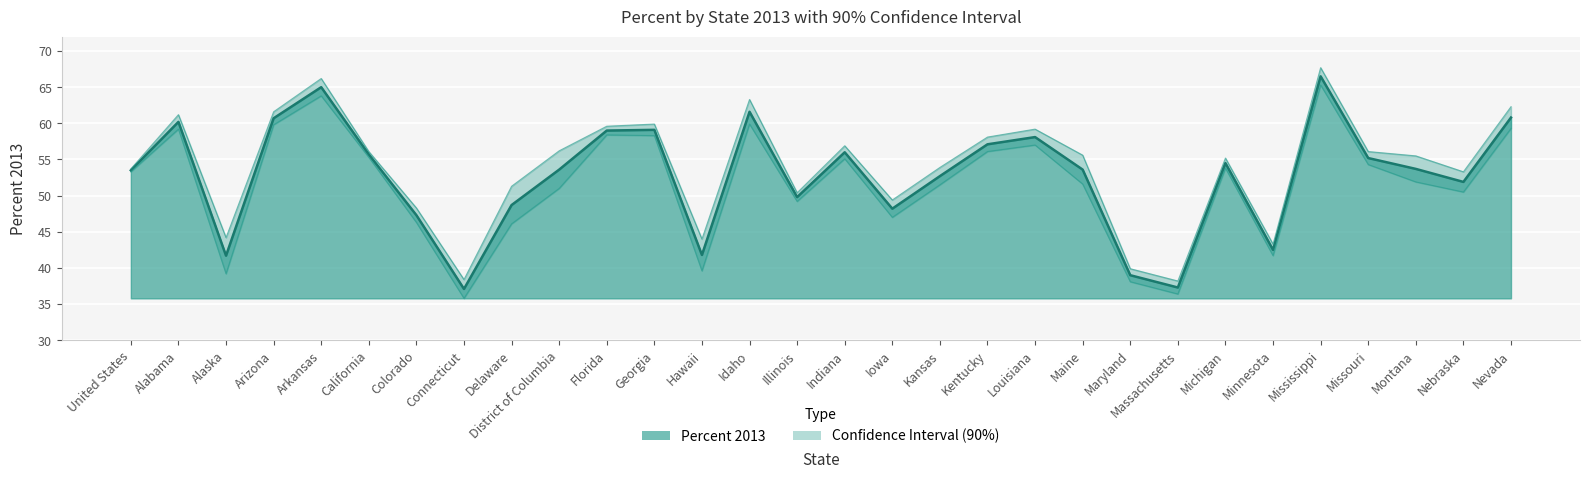

Reading left to right, transcribe all the data shown in this chart.

Percent 2013: 53.5	60.2	41.7	60.7	65.0	55.7	47.3	37.1	48.7	53.6	59.0	59.1	41.8	61.6	49.8	56.0	48.2	52.7	57.1	58.1	53.6	39.0	37.3	54.5	42.5	66.5	55.2	53.7	51.9	60.8
Lower Bound: 53.3	59.2	39.2	59.8	63.8	55.3	46.3	35.8	46.1	51.0	58.4	58.3	39.6	59.9	49.2	55.1	47.0	51.5	56.1	57.0	51.6	38.1	36.4	53.8	41.7	65.3	54.3	51.9	50.5	59.3
Upper Bound: 53.7	61.2	44.2	61.6	66.2	56.1	48.3	38.4	51.3	56.2	59.6	59.9	44.0	63.3	50.4	56.9	49.4	53.9	58.1	59.2	55.6	39.9	38.2	55.2	43.3	67.7	56.1	55.5	53.3	62.3